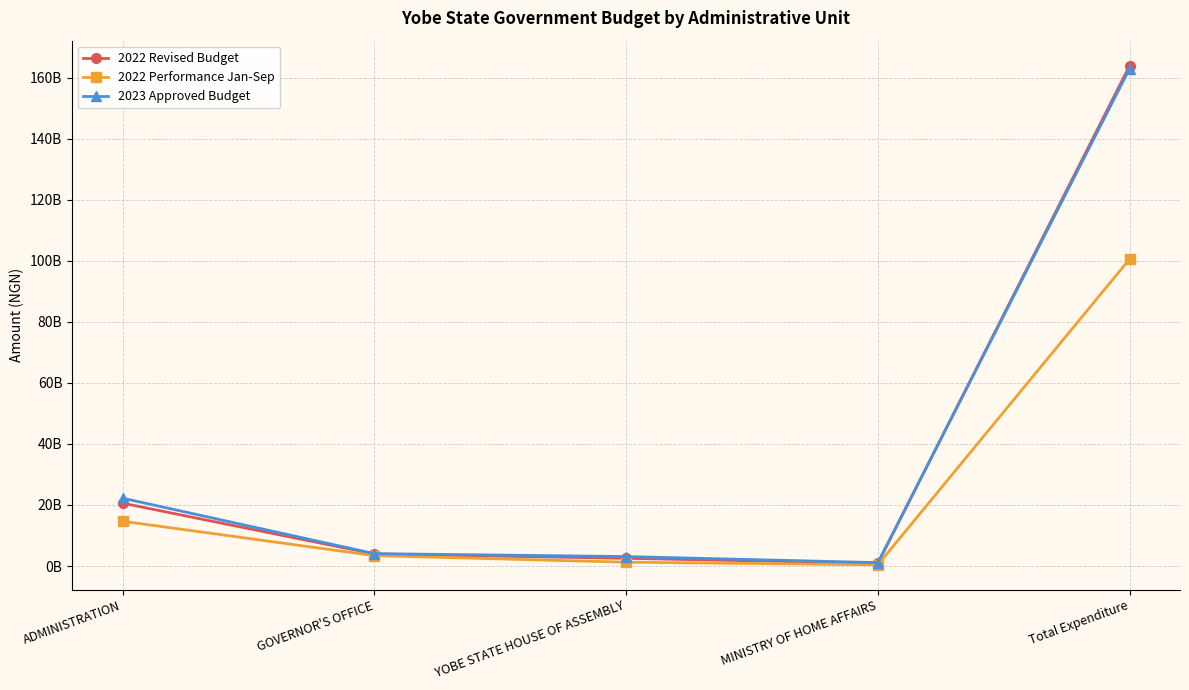

What are all the series names shown in the legend?

2022 Revised Budget, 2022 Performance Jan-Sep, 2023 Approved Budget